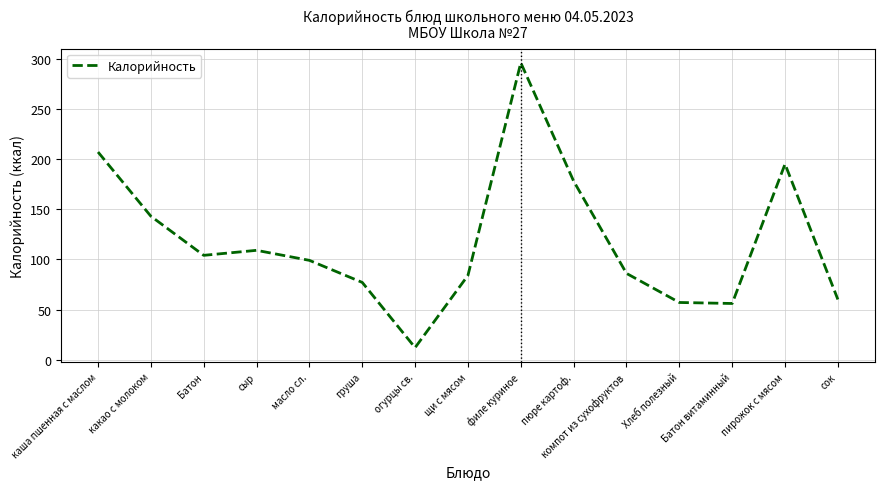

What is the difference between the maximum and second lowest values?

240